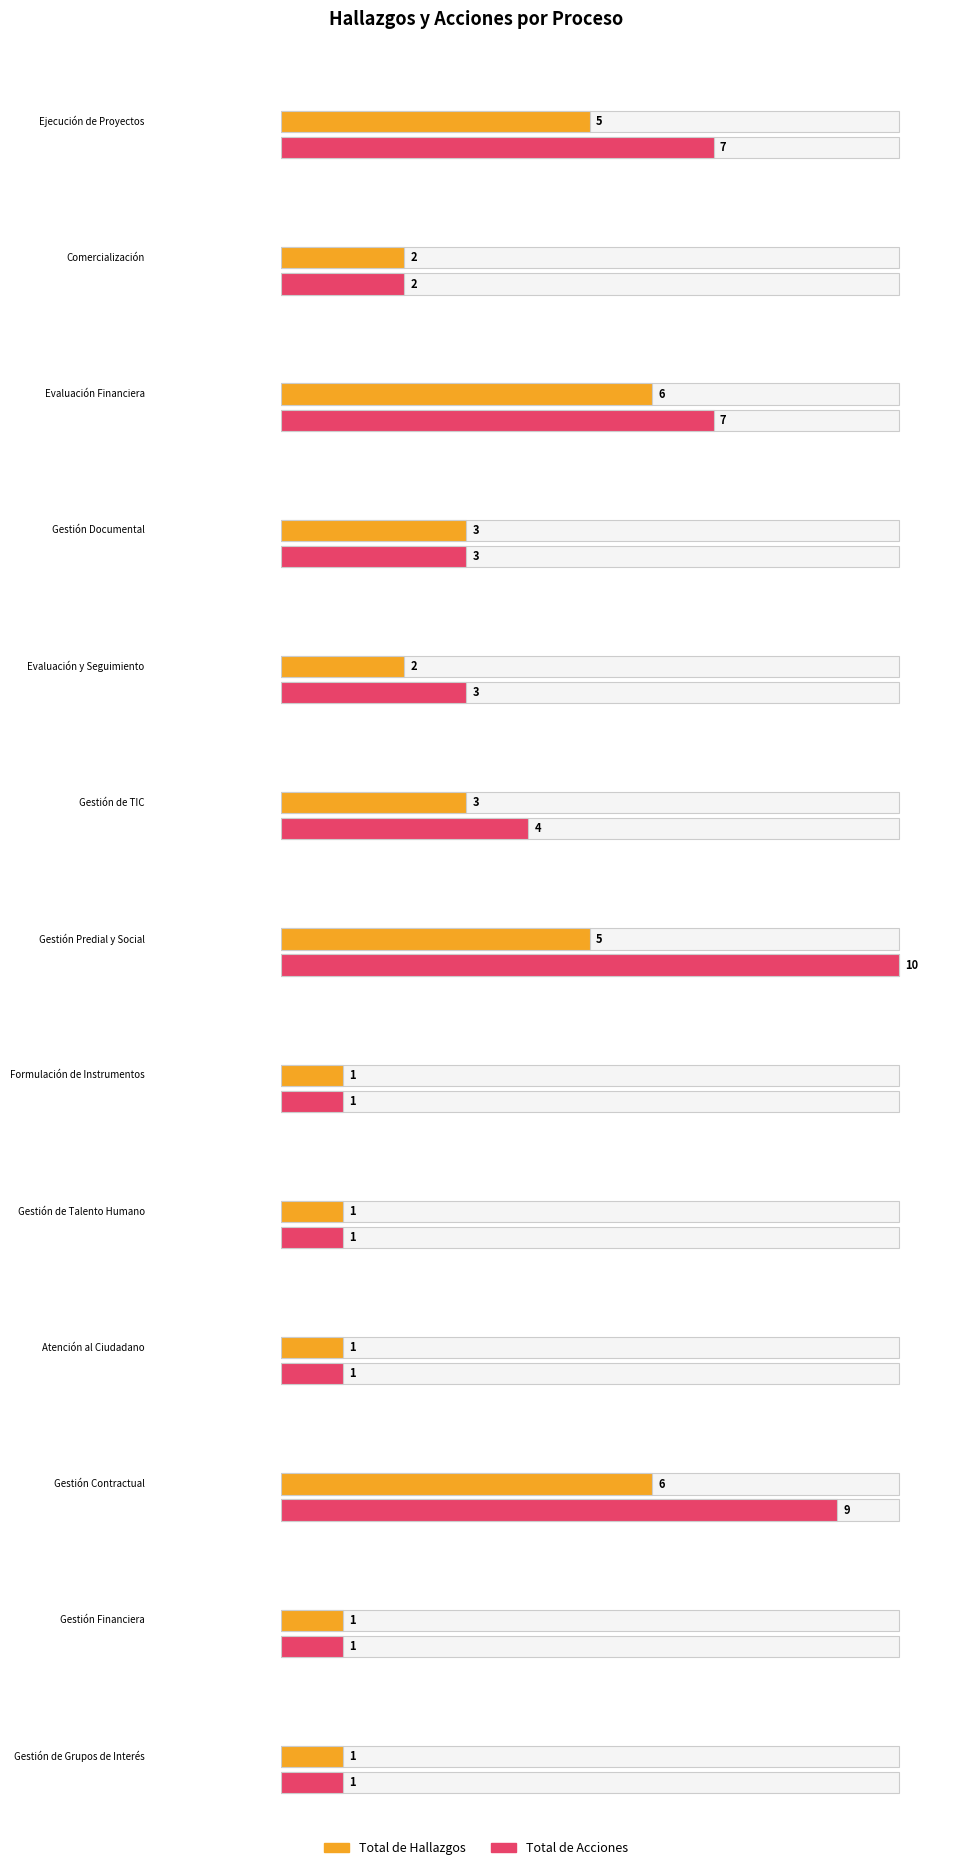

Is it true that Total de Acciones equals 2 at Atención al Ciudadano?

False